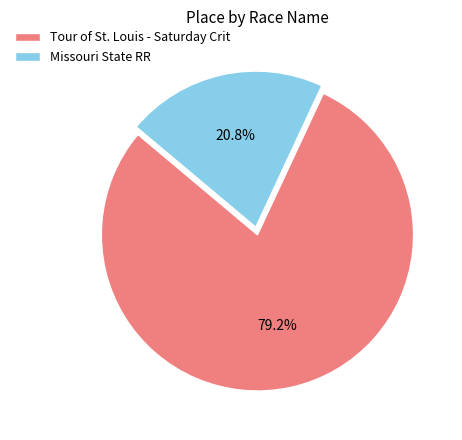

To the nearest percent, what is the average slice percentage?

50%